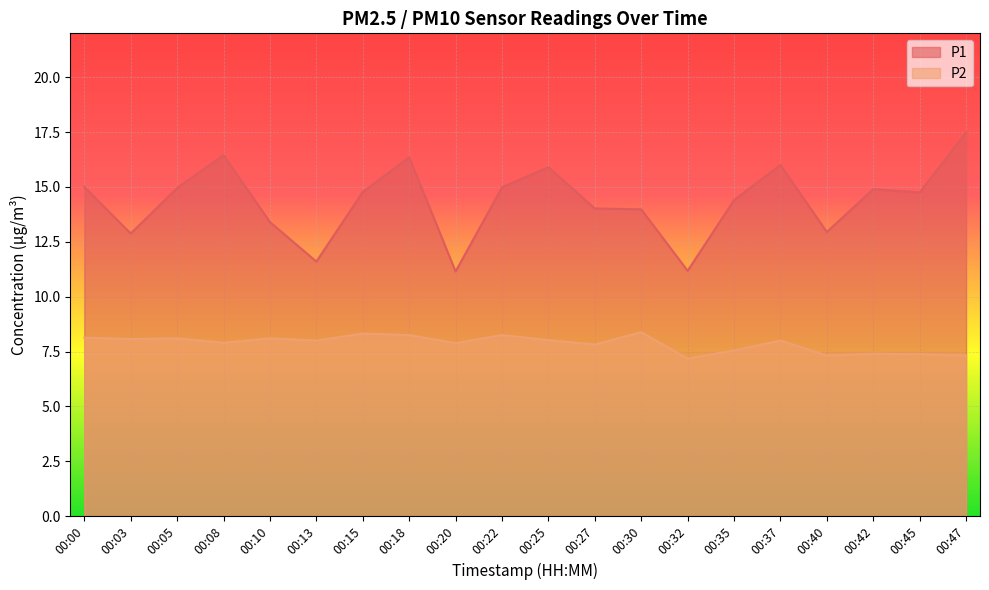

True or false: P2 and P1 cross at least once.

False